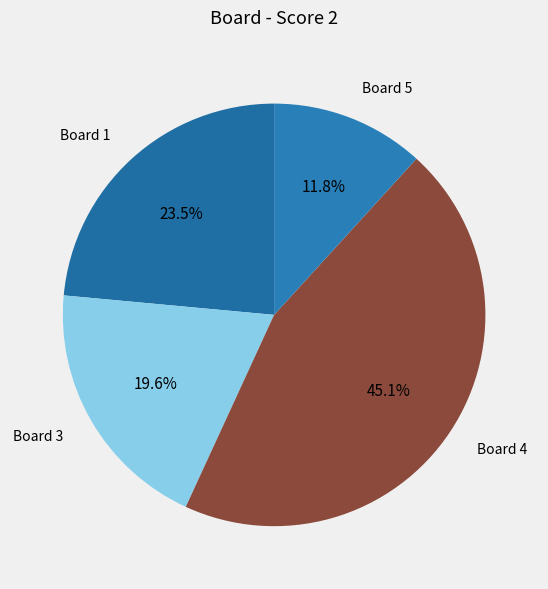

Combined, what portion of the pie is Board 1 and Board 3?

43.1%